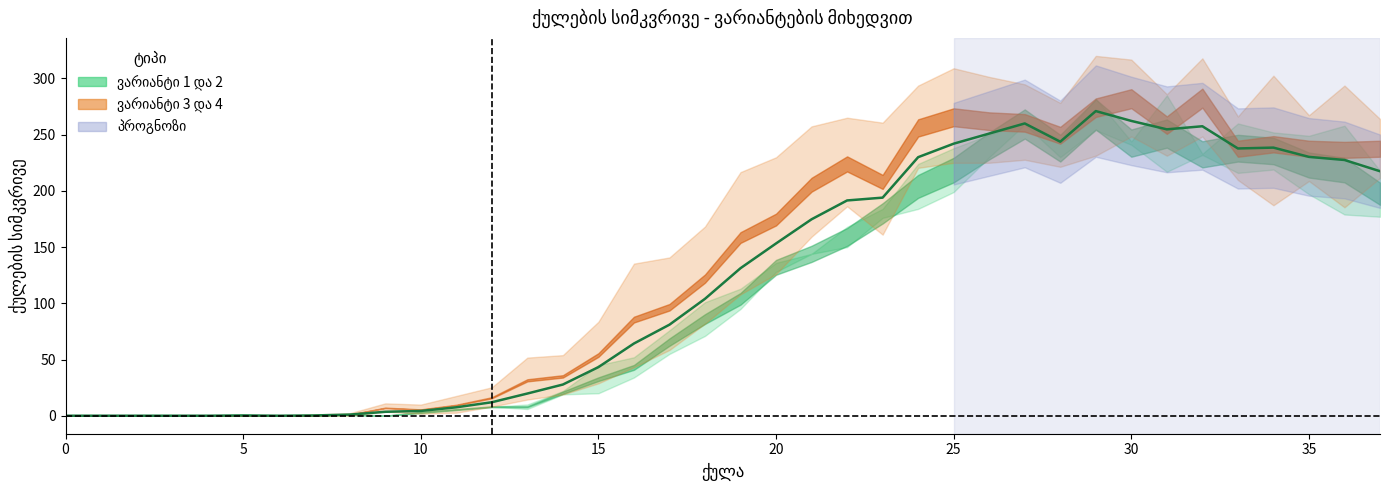

What is the ratio of the value at 21 to the value at 32?

0.7